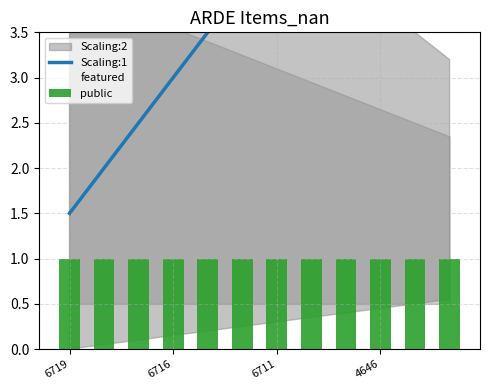

Does the chart contain stacked bars?

No